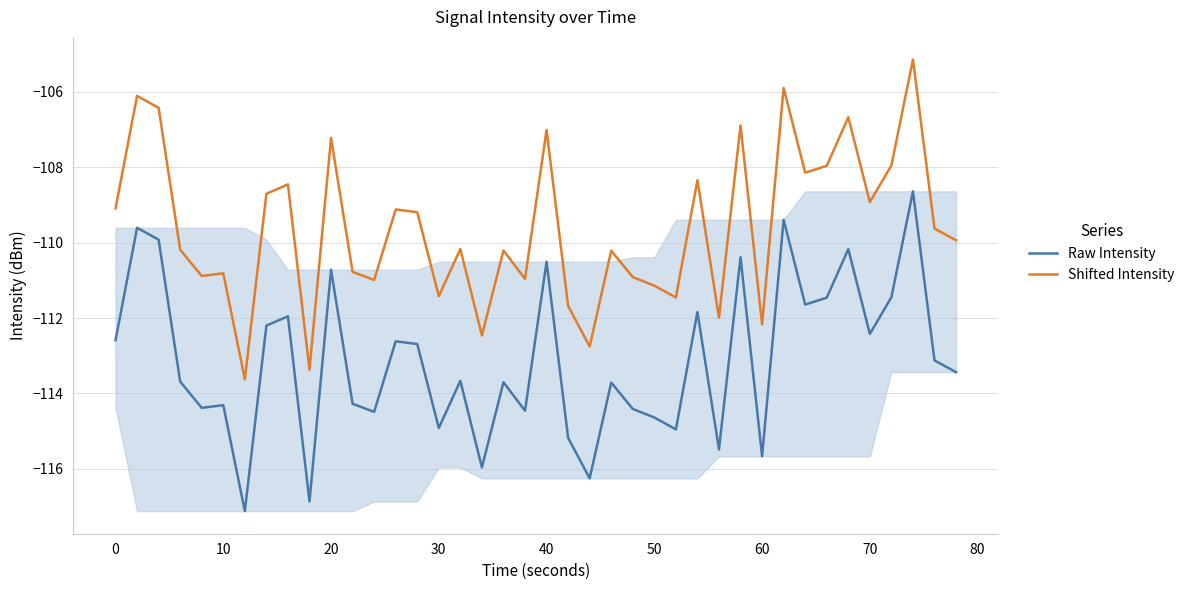

Read the Raw Intensity value at 60.

-115.7